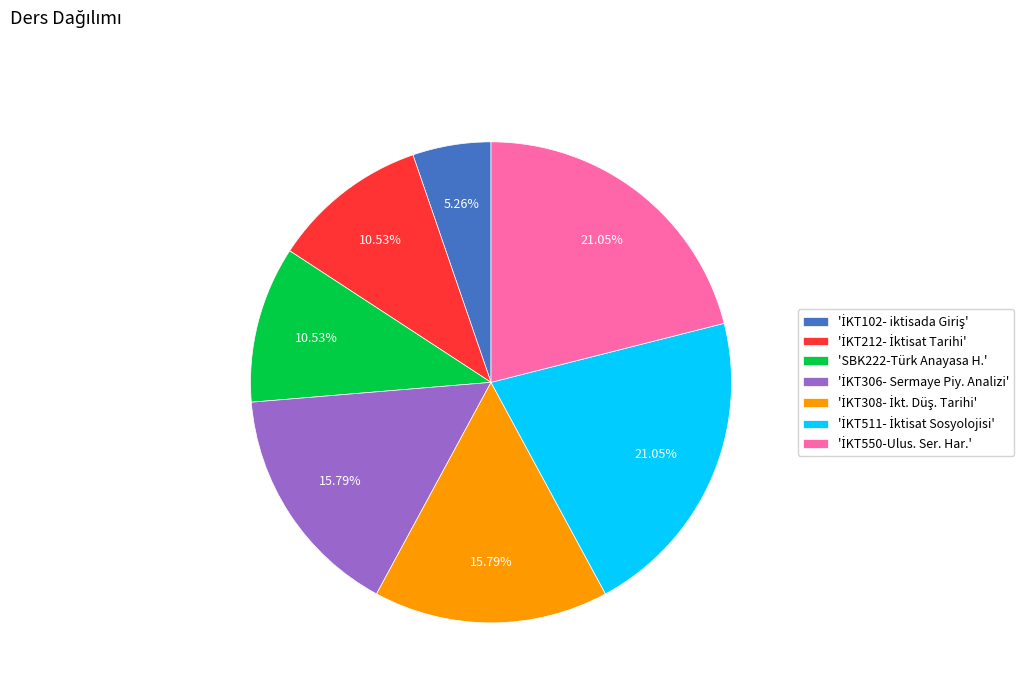

To the nearest percent, what is the average slice percentage?

14%